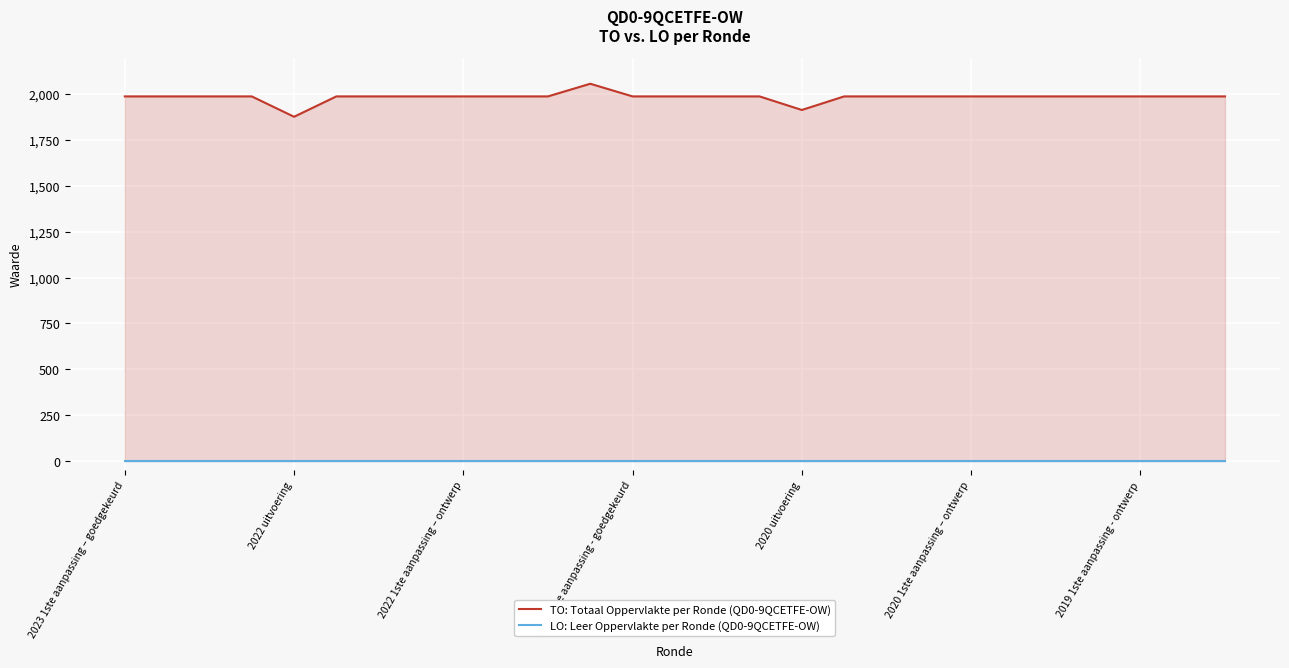

At which category does the chart reach its peak across all series?

11